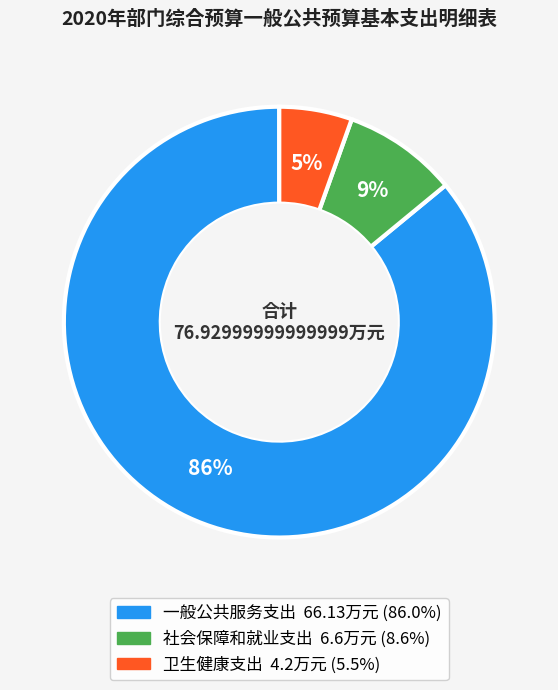

True or false: 卫生健康支出 accounts for 5% of the total.

True